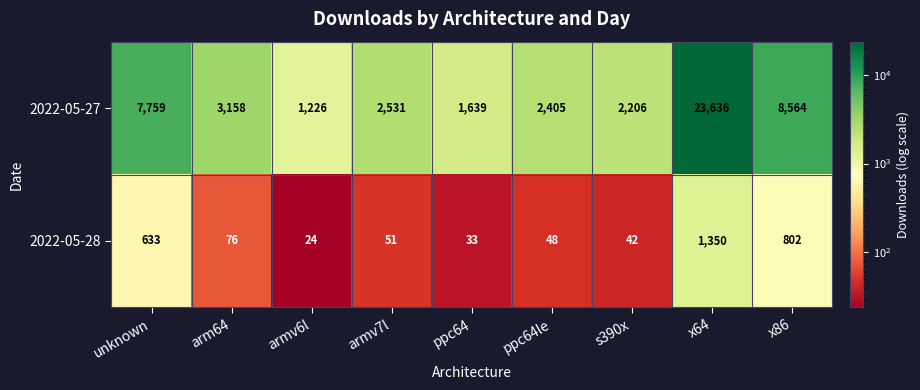

The value of 2022-05-28 at ppc64le is 64. True or false?

False